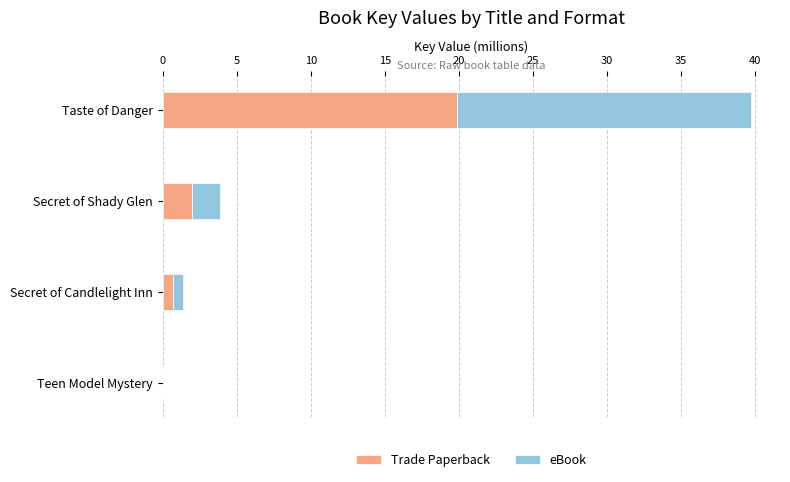

What is the sum of all Trade Paperback values?

22.5